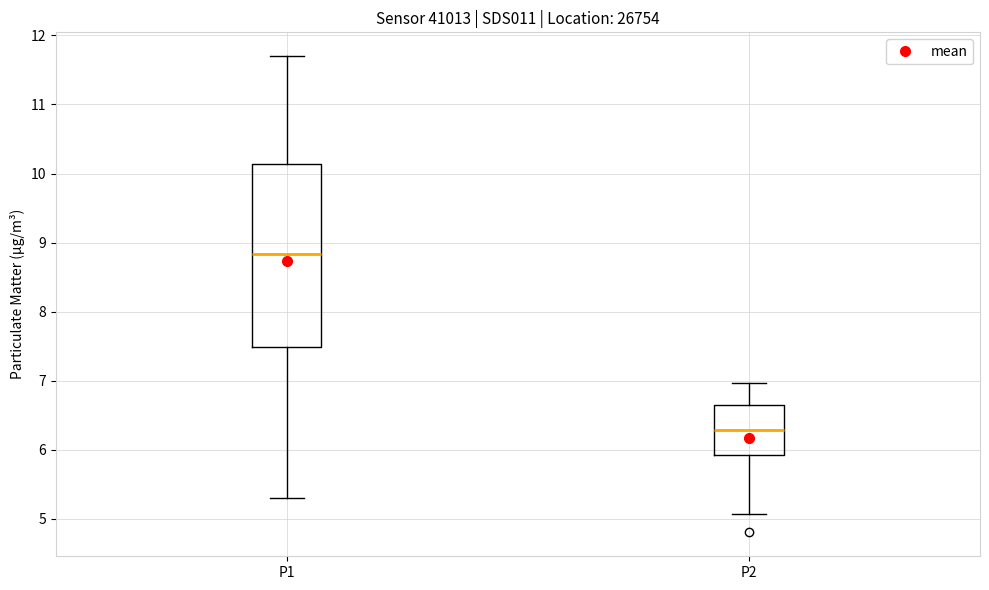

Where is the lower edge of the box for P2 on the y-axis? The values are not printed on the chart, so give them approximately, as read against the axis.

5.9